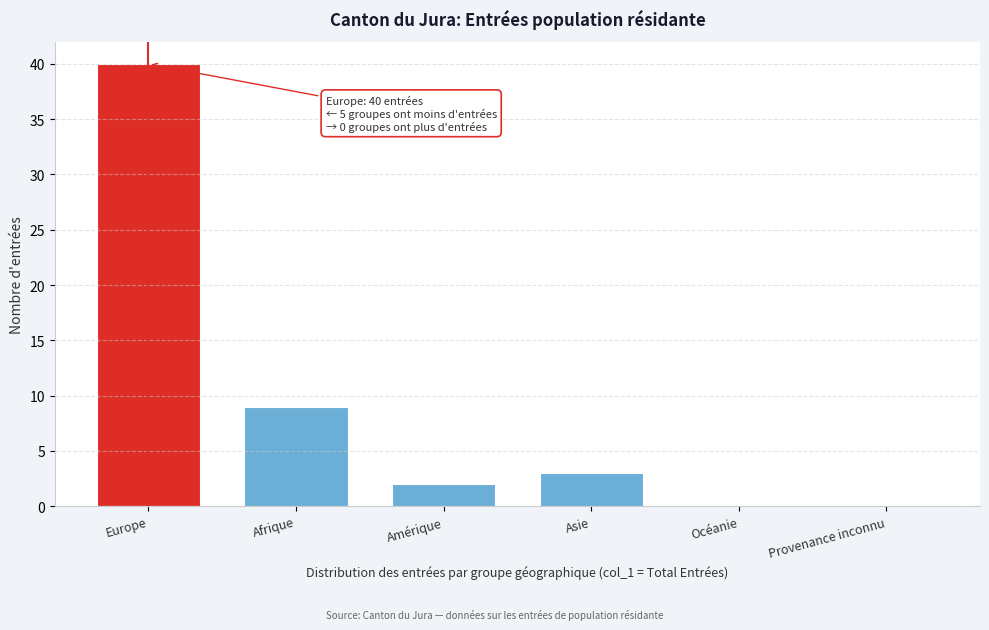

Reading right to left, transcribe all the data shown in this chart.

Provenance inconnu=0	Océanie=0	Asie=3	Amérique=2	Afrique=9	Europe=40